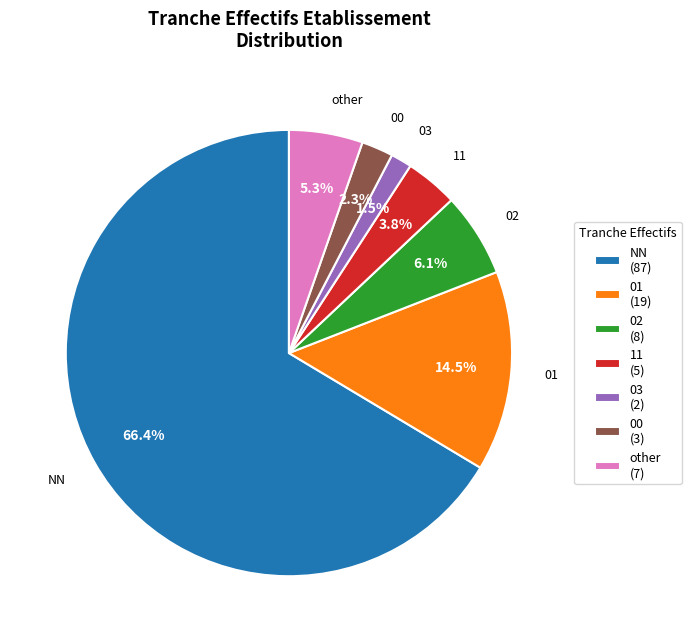

Is there a majority slice in this chart?

Yes